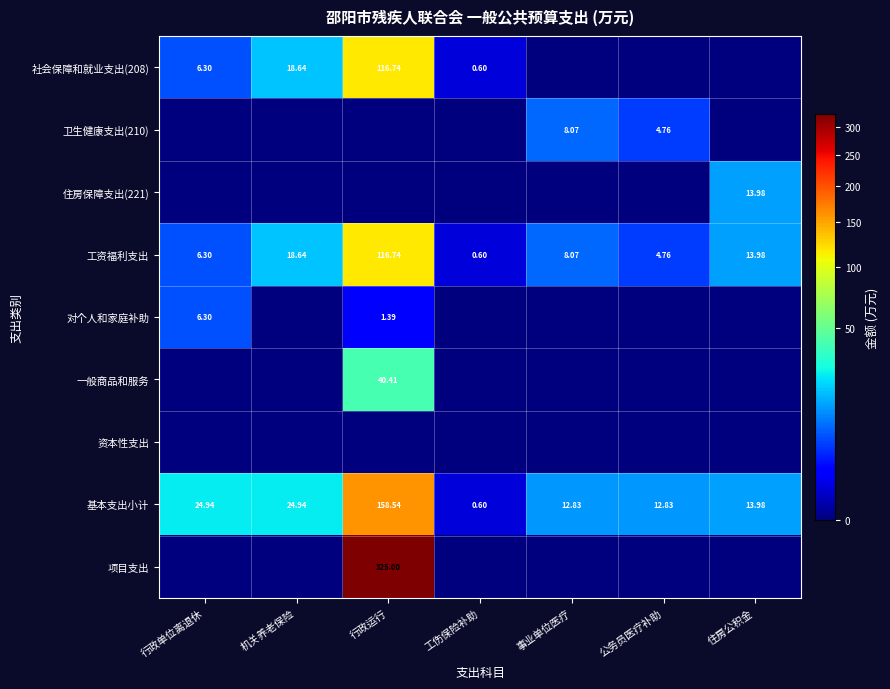

Which category has the lowest value in the 工资福利支出 series?

工伤保险补助